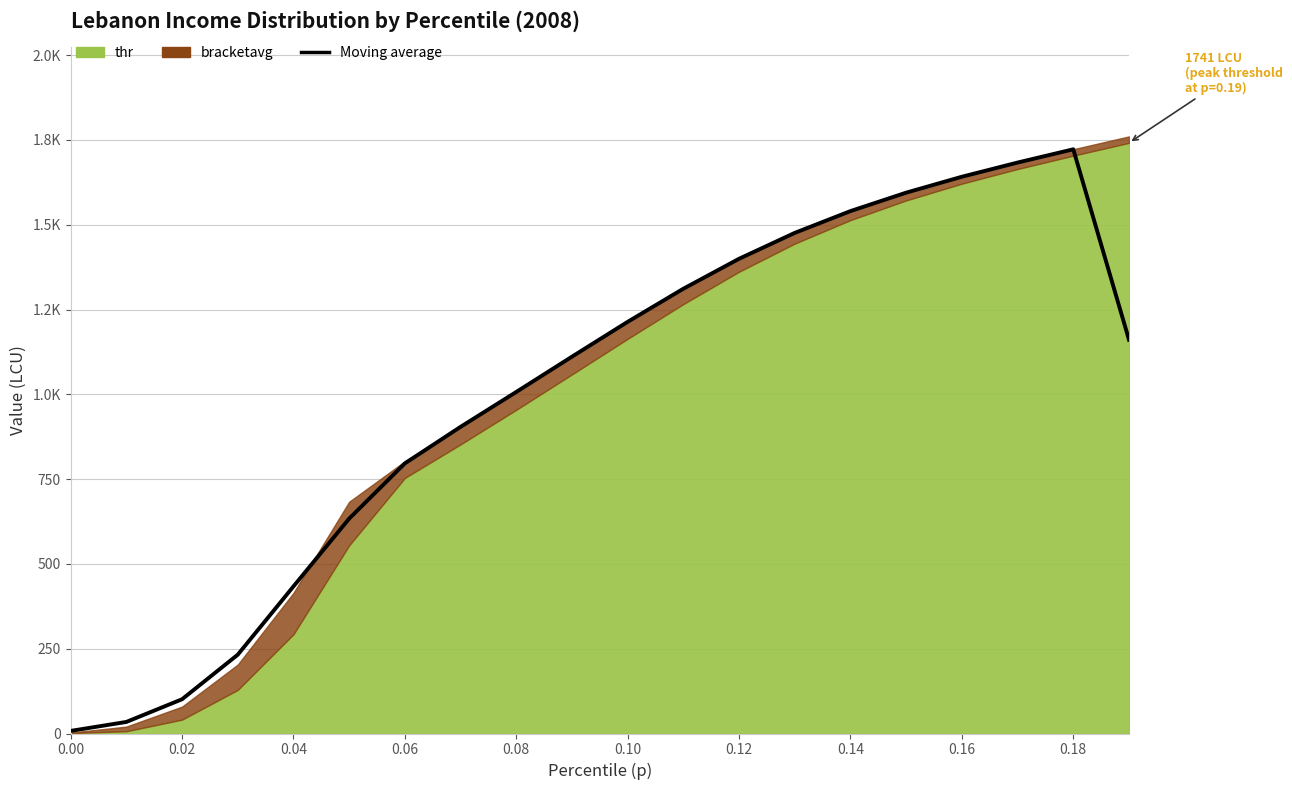

True or false: there are more than 1 points higher than both neighbors.

False